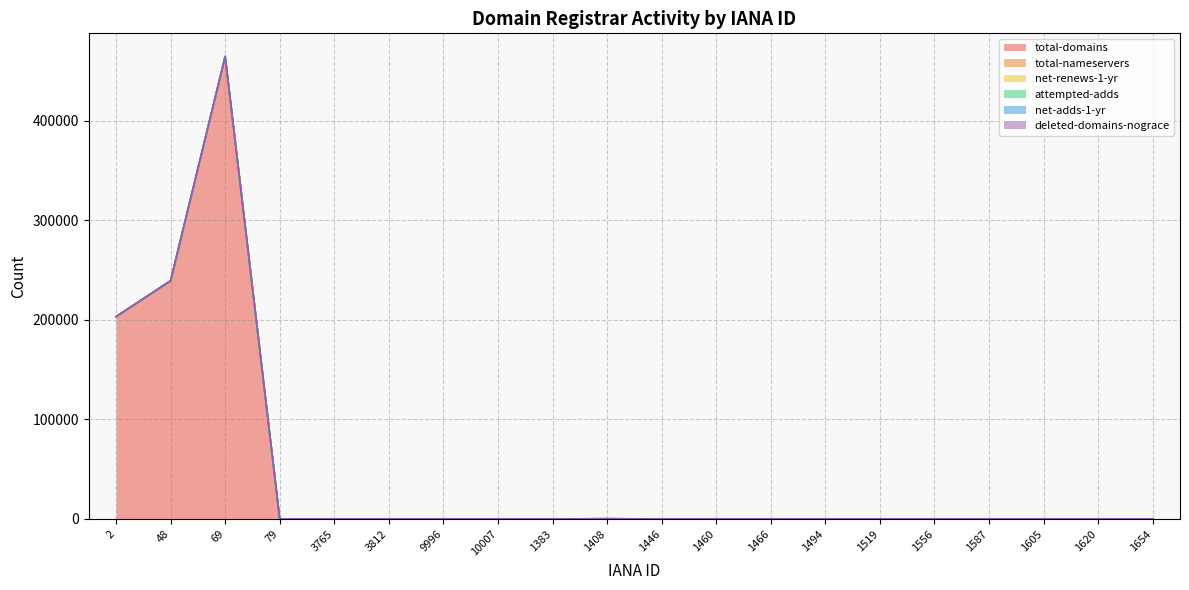

What is the label of the 1st point from the left?

2